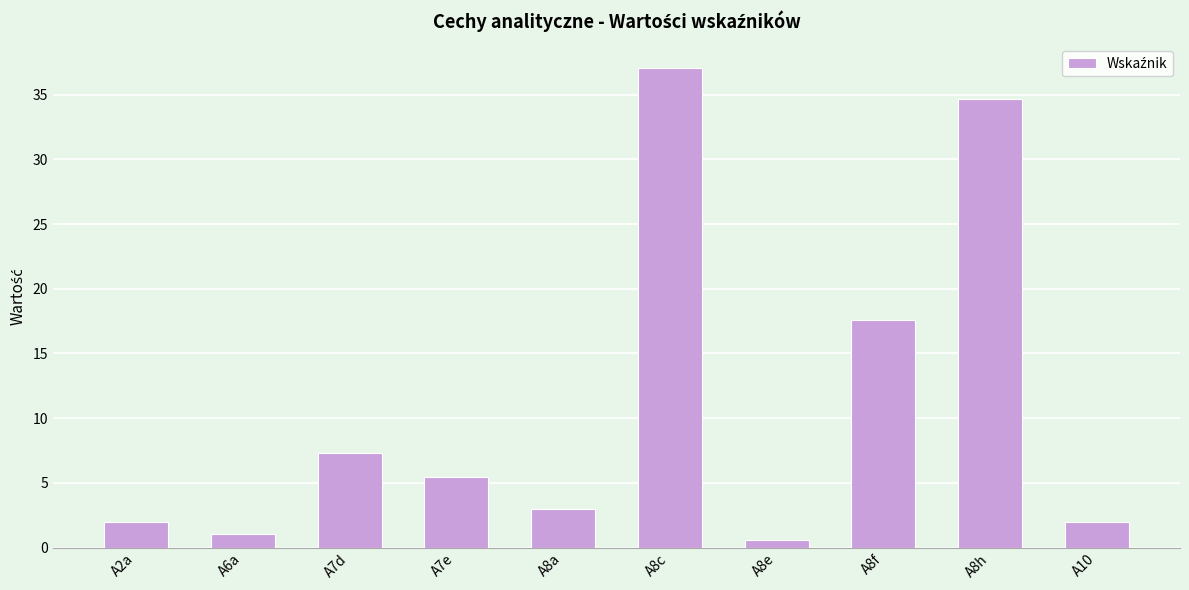

At which category does the chart reach its peak across all series?

A8c